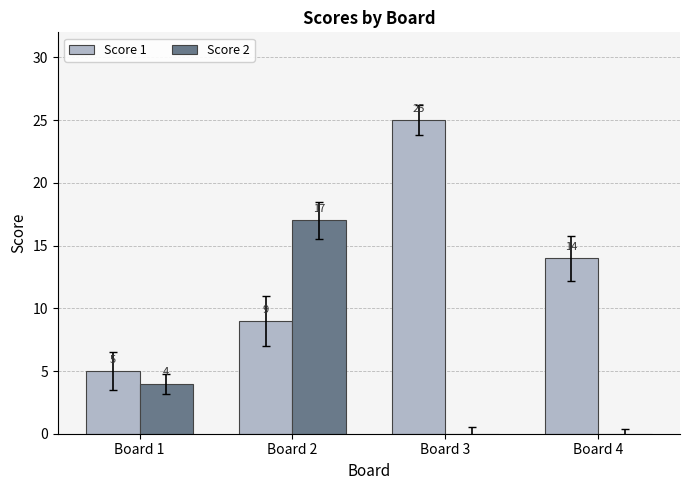

What is the total value across all series at Board 3?

25